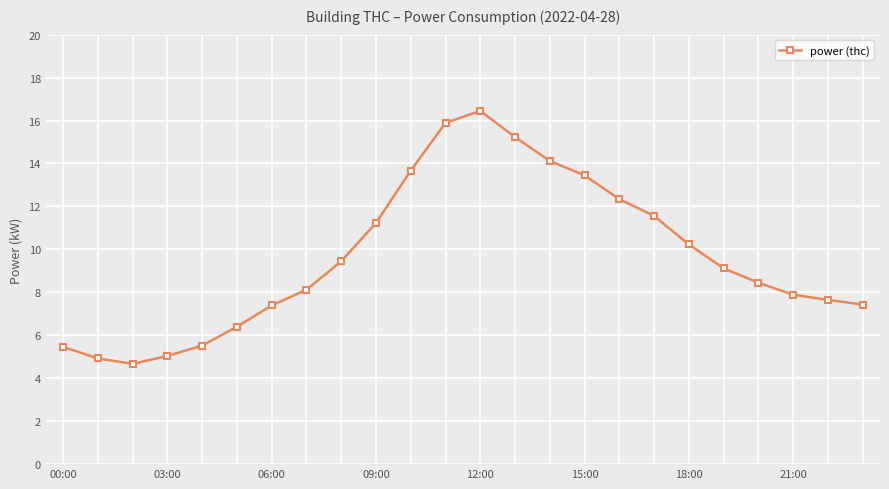

What is the value of the 3rd point from the left?

4.7